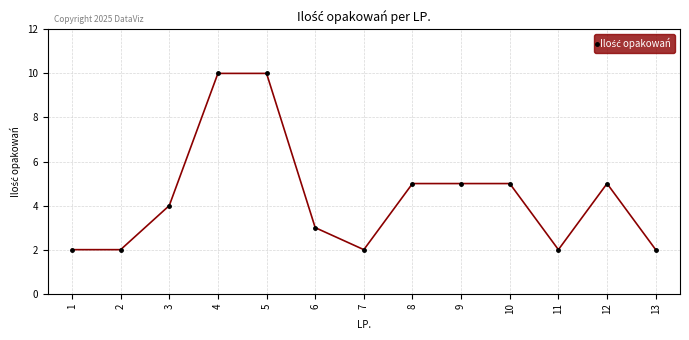

True or false: the data shows 5 at 10.

True